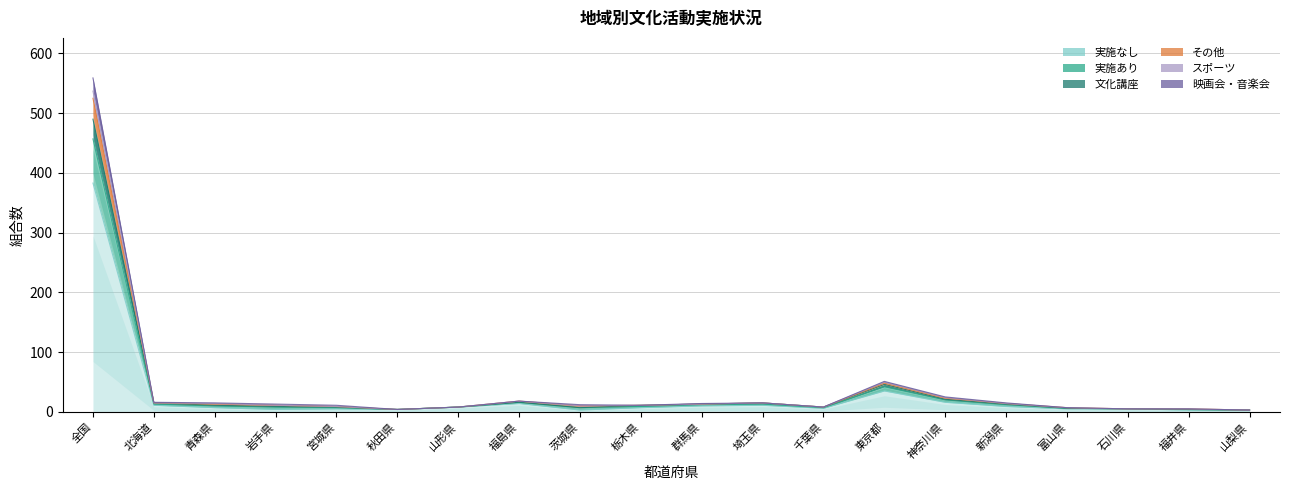

True or false: 実施なし has more than 0 interior local peaks.

True